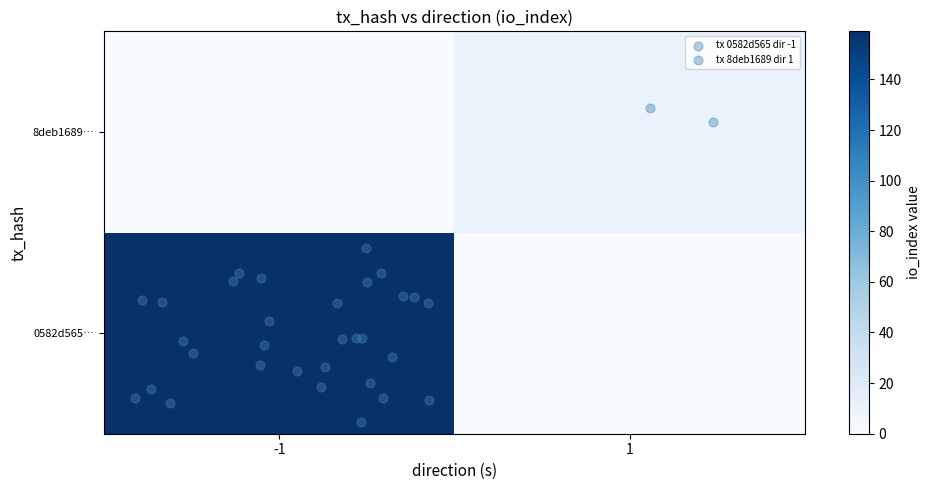

List the series in order of their overall mean, lowest first.

8deb168989b1e2d251b9ec27662fb5704bec41c, 0582d56506cfd47c996359f15bc21de148884d0